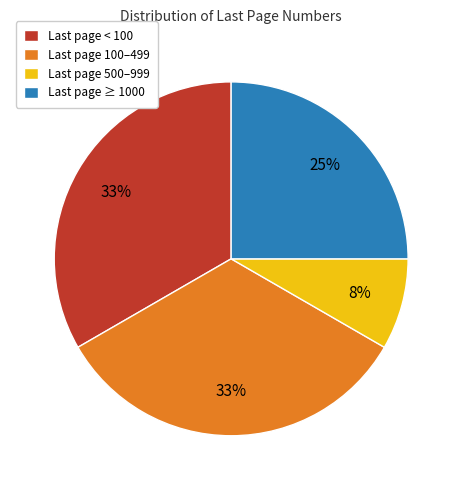

How many segments does this pie chart have?

4